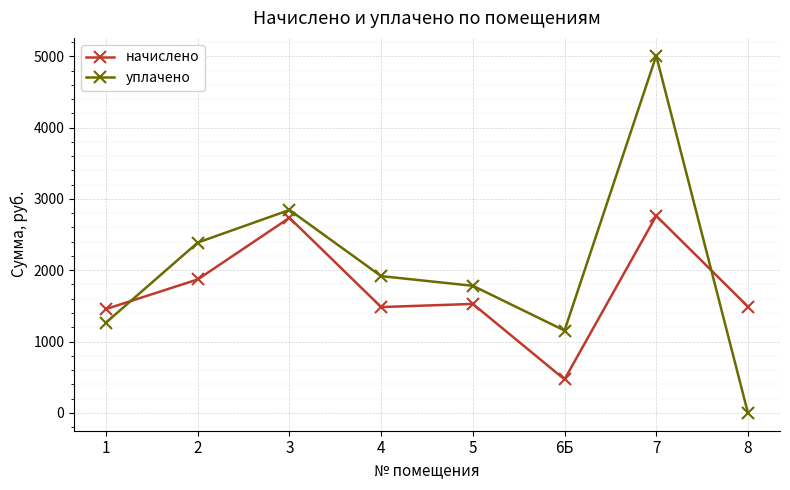

True or false: уплачено and начислено cross at least once.

True